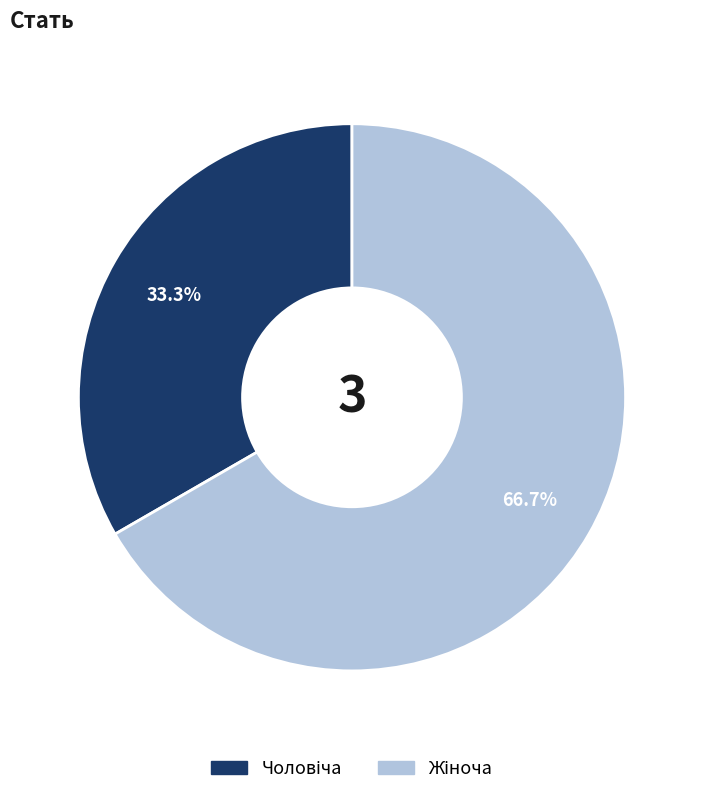

Does any single category account for the majority?

Yes